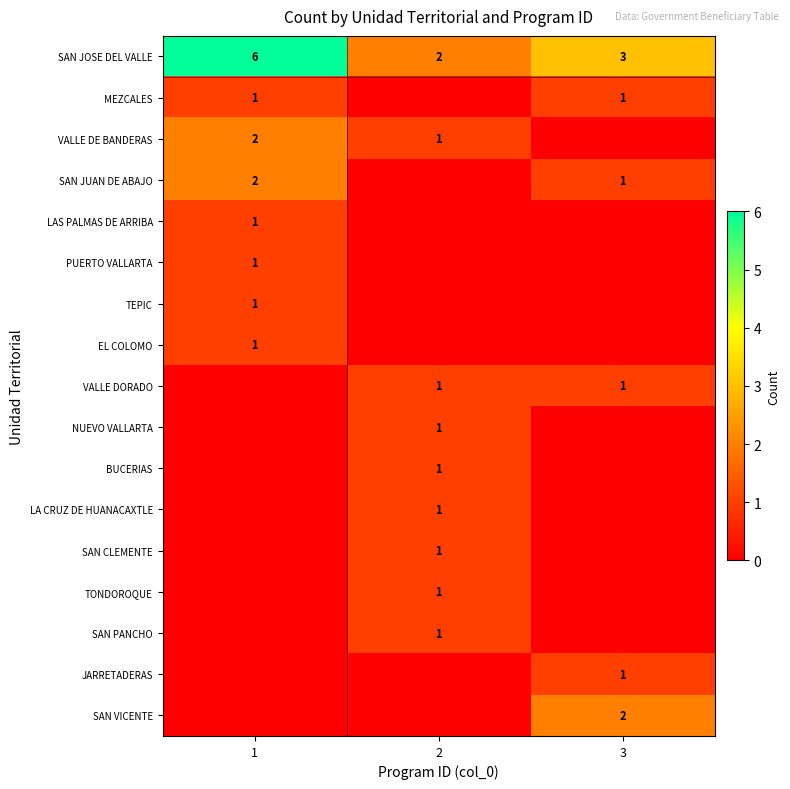

What is the sum of all SAN JOSE DEL VALLE values?

11